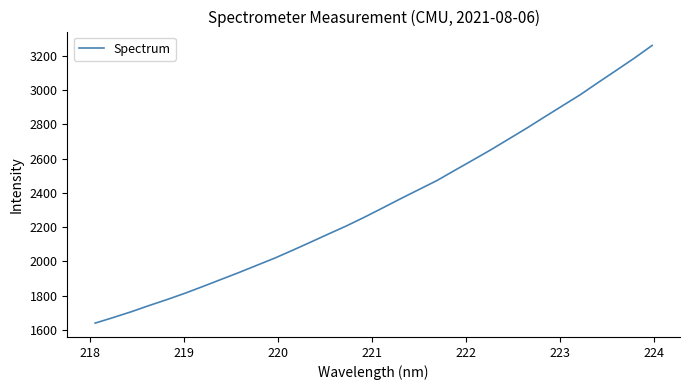

What is the maximum value shown in the chart?

3260.8